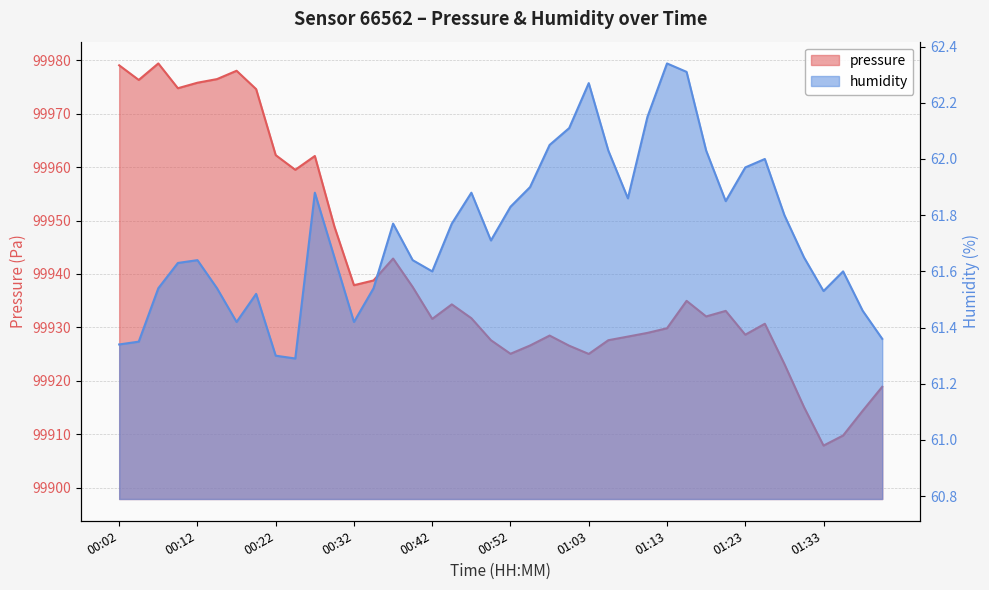

Reading left to right, list all the values displayed in this chart.

pressure: 00:02=99979.1	00:04=99976.3	00:07=99979.4	00:09=99974.8	00:12=99975.8	00:14=99976.5	00:17=99978.0	00:20=99974.6	00:22=99962.2	00:25=99959.5	00:27=99962.1	00:30=99948.9	00:32=99937.9	00:35=99938.8	00:37=99942.9	00:40=99937.6	00:42=99931.6	00:45=99934.3	00:47=99931.7	00:50=99927.6	00:52=99925.1	00:55=99926.6	00:58=99928.5	01:00=99926.6	01:03=99925.0	01:05=99927.6	01:08=99928.3	01:10=99929.0	01:13=99929.8	01:15=99935.0	01:18=99932.0	01:20=99933.1	01:23=99928.6	01:25=99930.7	01:28=99923.1	01:30=99915.1	01:33=99907.9	01:36=99909.8	01:38=99914.4	01:41=99918.9
humidity: 00:02=61.3	00:04=61.4	00:07=61.5	00:09=61.6	00:12=61.6	00:14=61.5	00:17=61.4	00:20=61.5	00:22=61.3	00:25=61.3	00:27=61.9	00:30=61.6	00:32=61.4	00:35=61.5	00:37=61.8	00:40=61.6	00:42=61.6	00:45=61.8	00:47=61.9	00:50=61.7	00:52=61.8	00:55=61.9	00:58=62.0	01:00=62.1	01:03=62.3	01:05=62.0	01:08=61.9	01:10=62.1	01:13=62.3	01:15=62.3	01:18=62.0	01:20=61.9	01:23=62.0	01:25=62.0	01:28=61.8	01:30=61.6	01:33=61.5	01:36=61.6	01:38=61.5	01:41=61.4